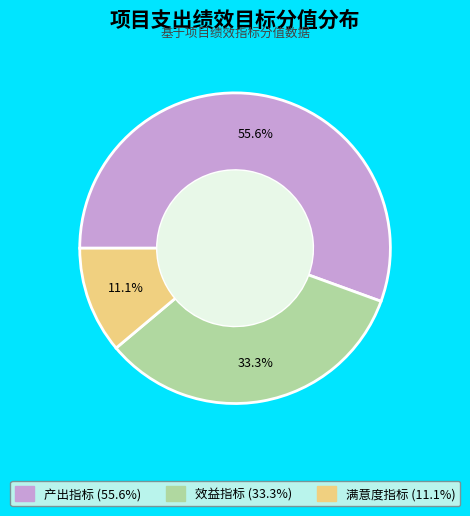

Count the number of slices in the pie.

3